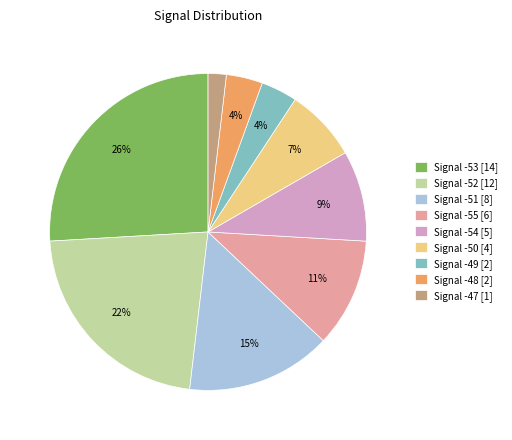

Which slice is the smallest?

Signal -47 [1]